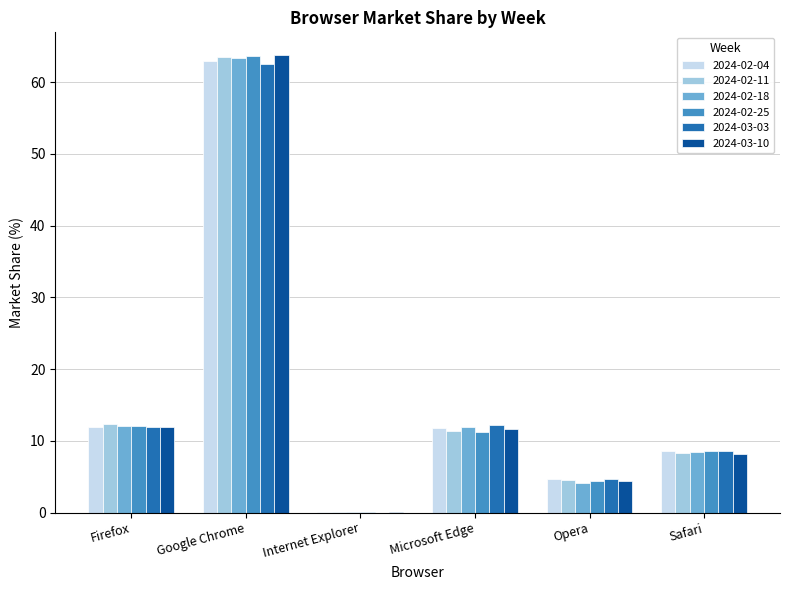

How many data points in 2024-02-11 are above 11?

3